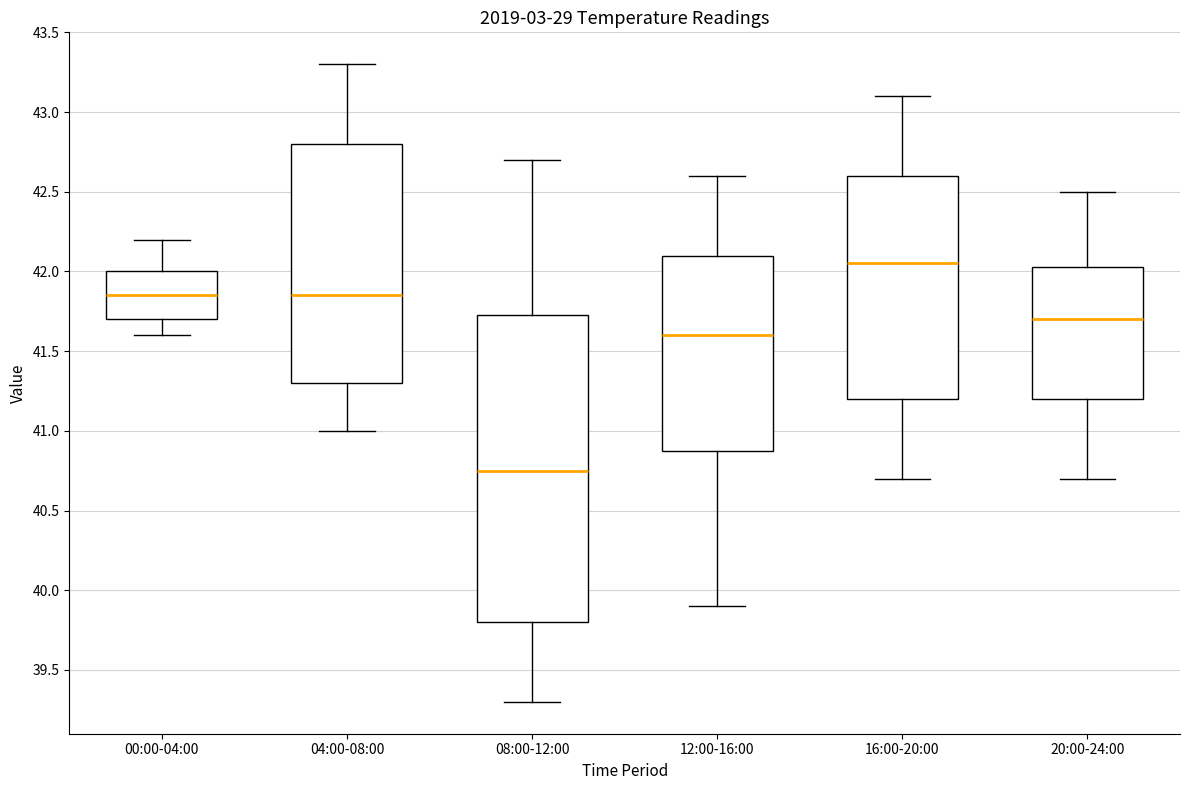

Where does the median line of the box for 20:00-24:00 sit on the y-axis? The values are not printed on the chart, so give them approximately, as read against the axis.

41.70